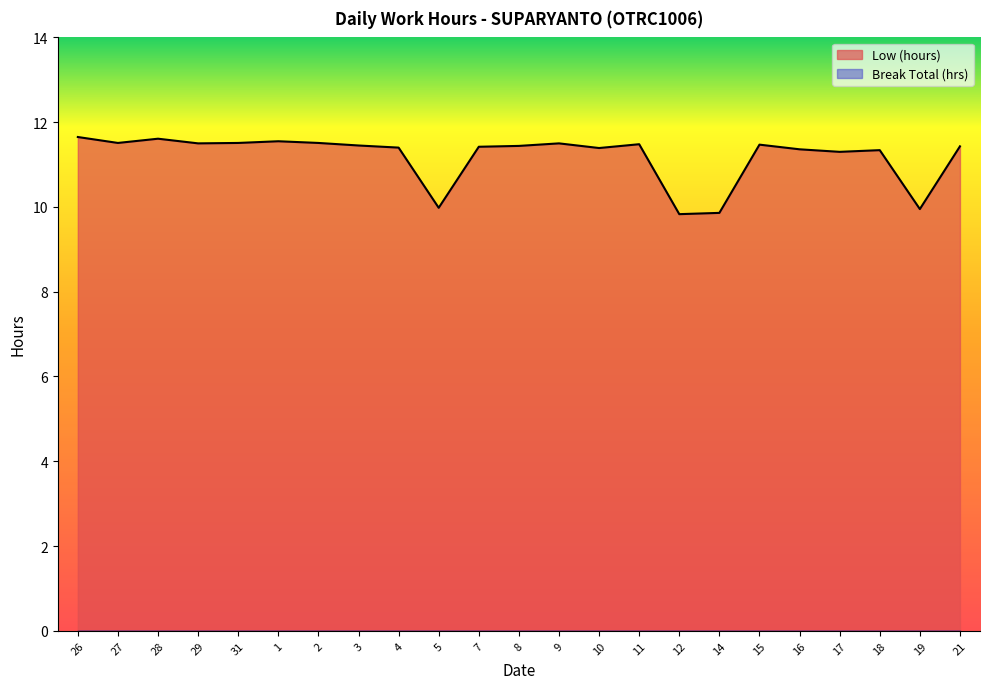

What is the sum of the values at 11 and 16?

22.8